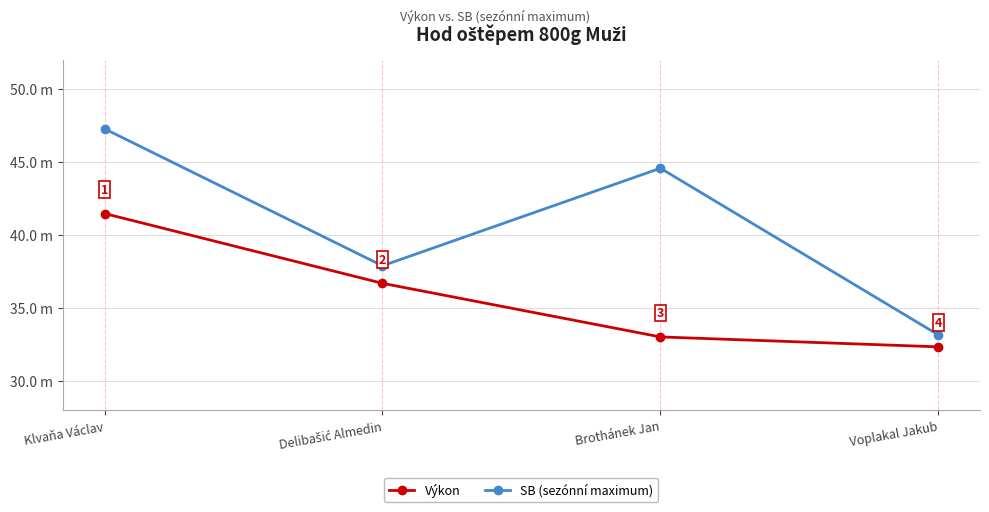

Between Delibašić Almedin and Brothánek Jan, which is larger?

Delibašić Almedin